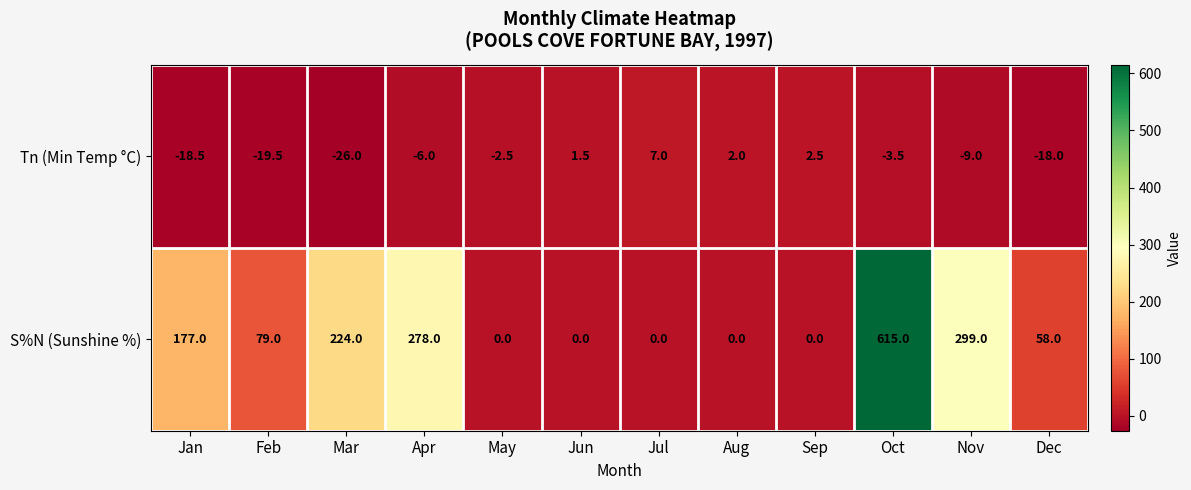

Which series changed the most between Apr and Dec?

S%N (Sunshine %)